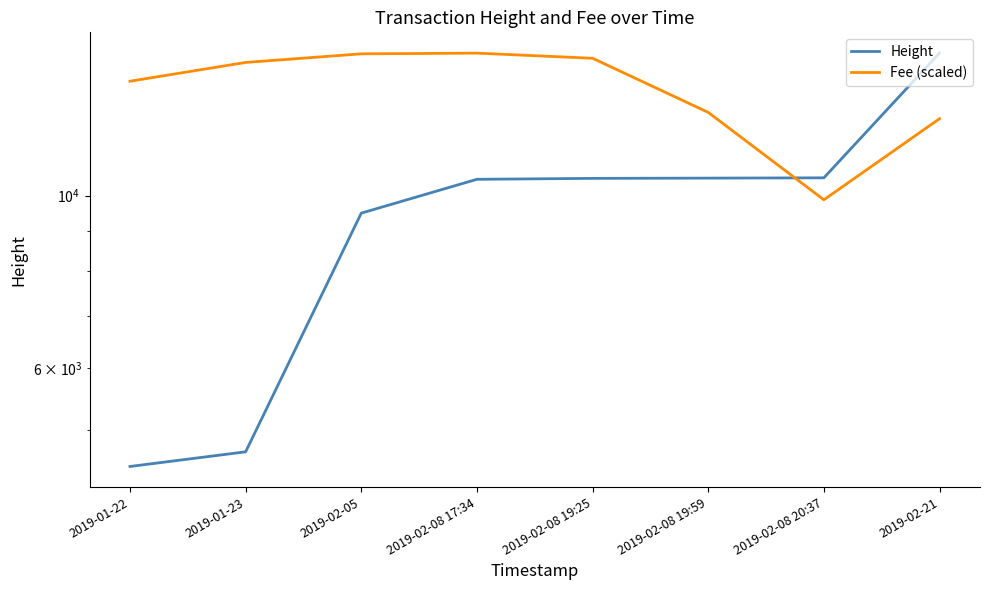

What position from the left is 2019-02-08 17:34?

4